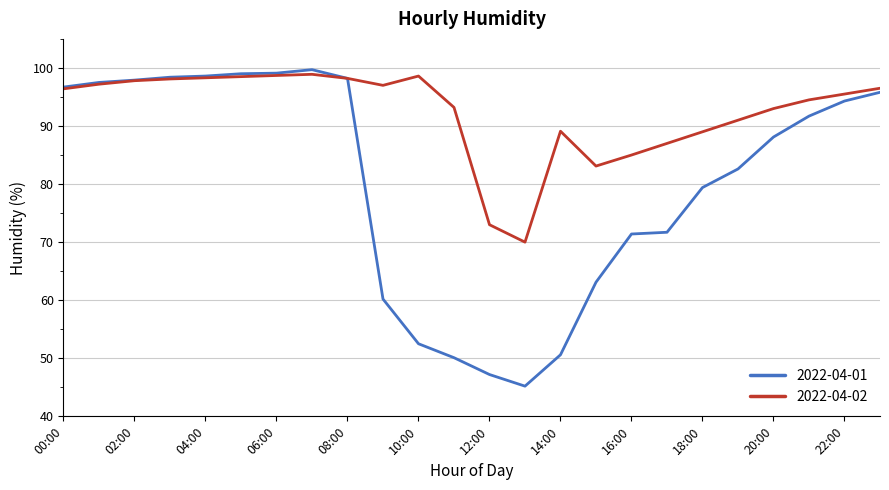

What is the lowest value of the 2022-04-01 series?

45.2